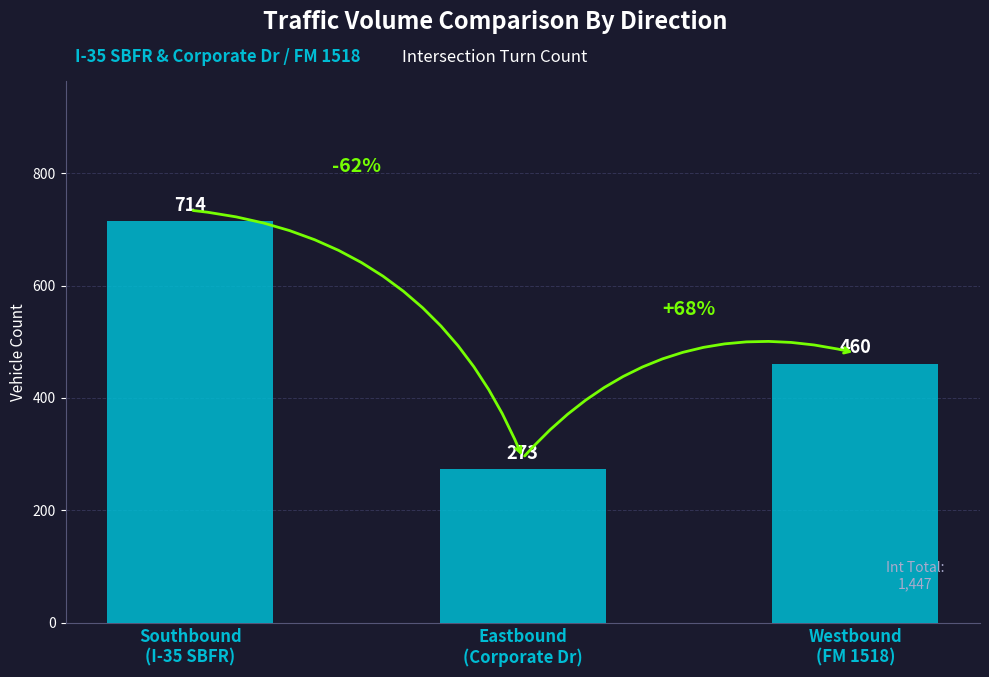

Rank the categories by value from highest to lowest.

Southbound
(I-35 SBFR), Westbound
(FM 1518), Eastbound
(Corporate Dr)